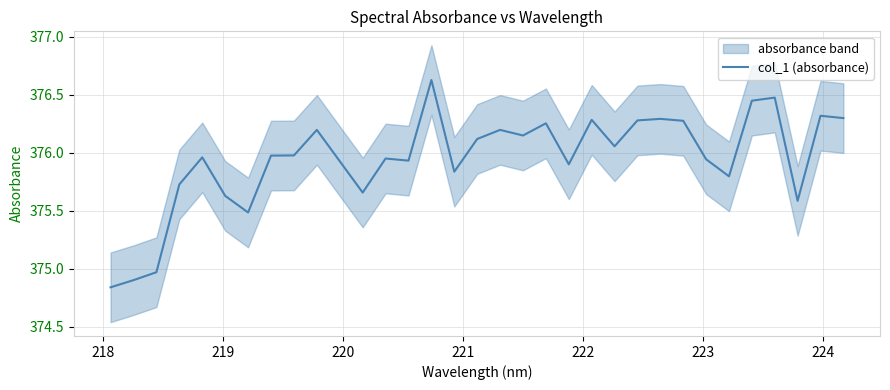

Does the chart display data point markers on the line(s)?

No